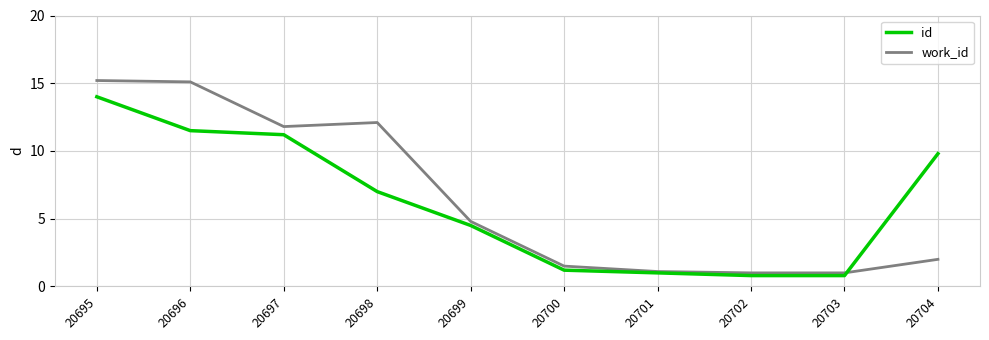

List the series in order of their peak value, highest first.

work_id, id